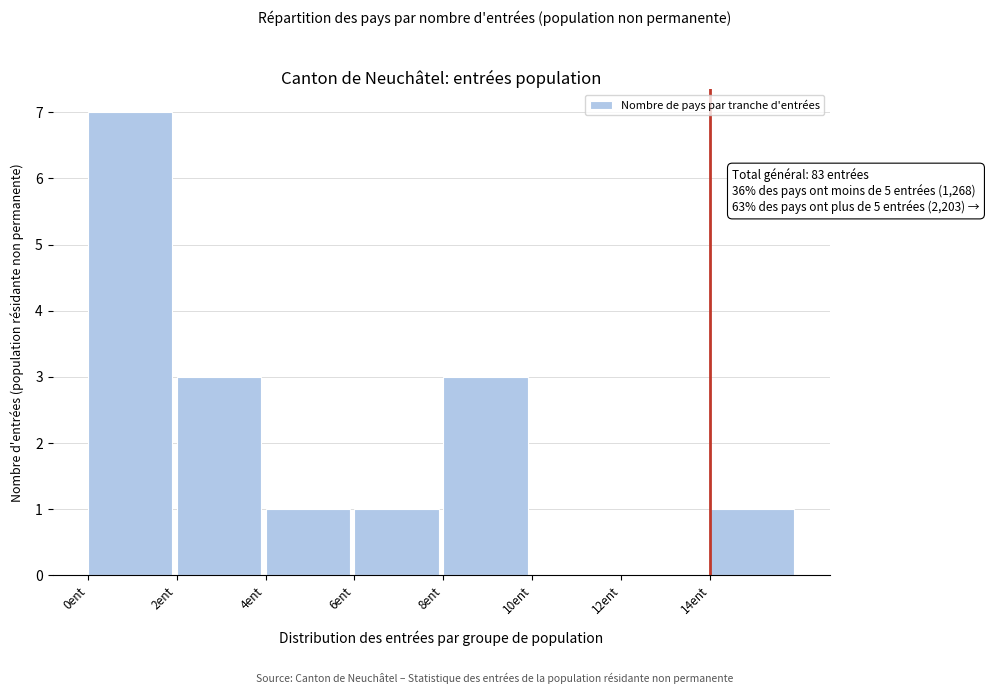

Which range on the x-axis has the tallest bar?

0 to 2